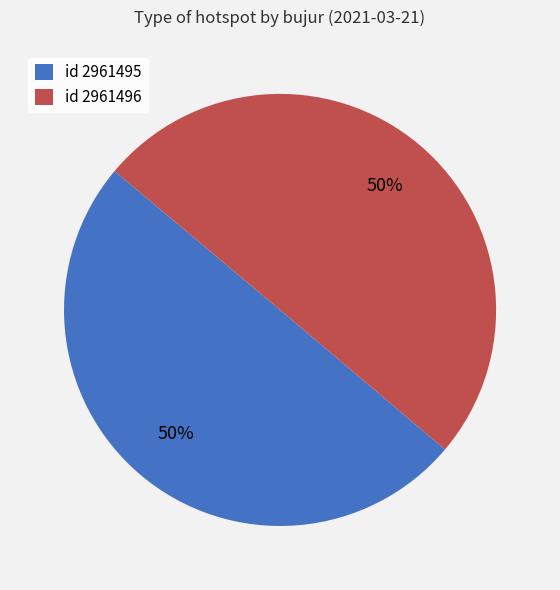

Approximately how many times larger is the value at id 2961496 compared to id 2961495?

1.0